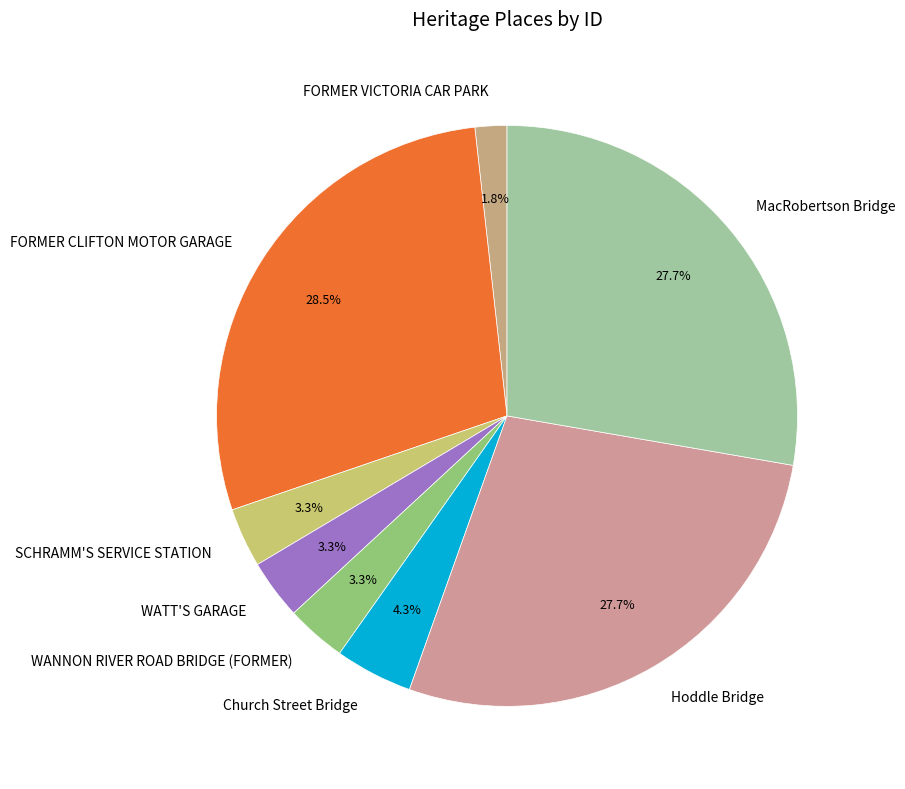

Which has a higher value, MacRobertson Bridge or Church Street Bridge?

MacRobertson Bridge